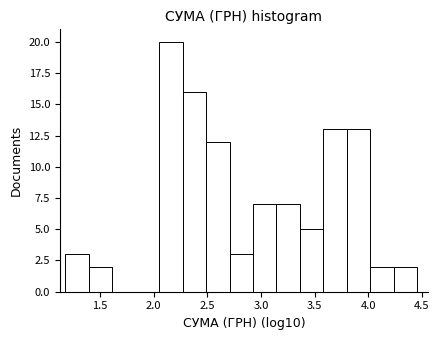

What is the height of the bar covering 2.05 to 2.25 on the x-axis? Neither the bar edges nor the heights are printed on the chart, so give them approximately, as read against the axes.

20